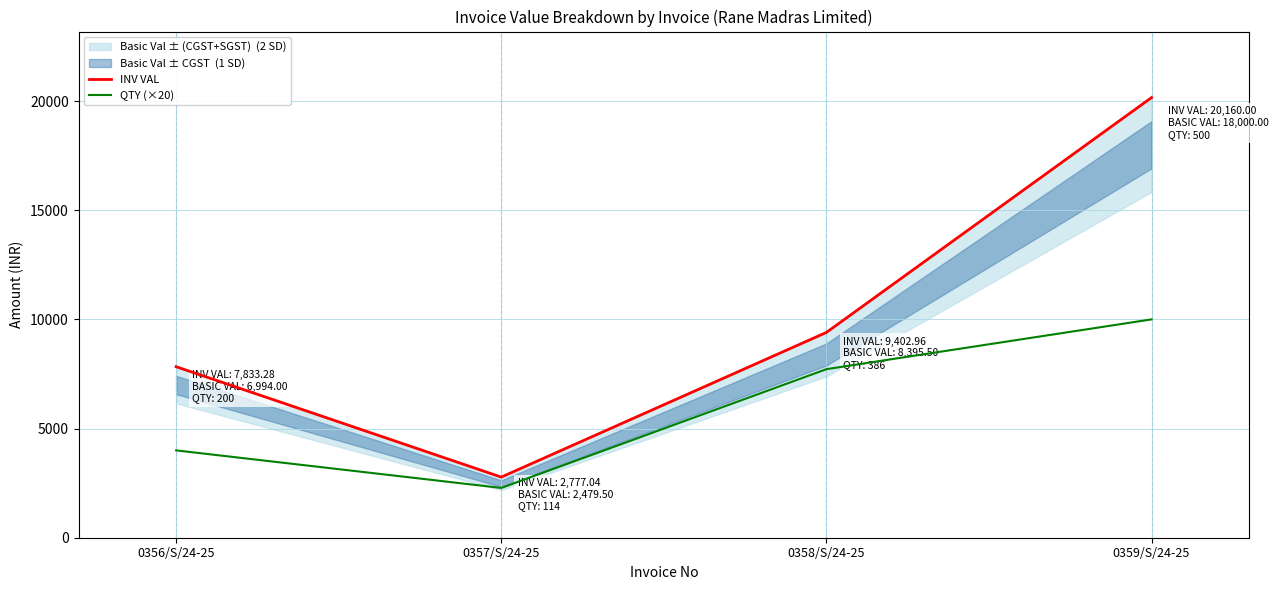

The value of QTY (×20) at 0358/S/24-25 is 12439.2. True or false?

False